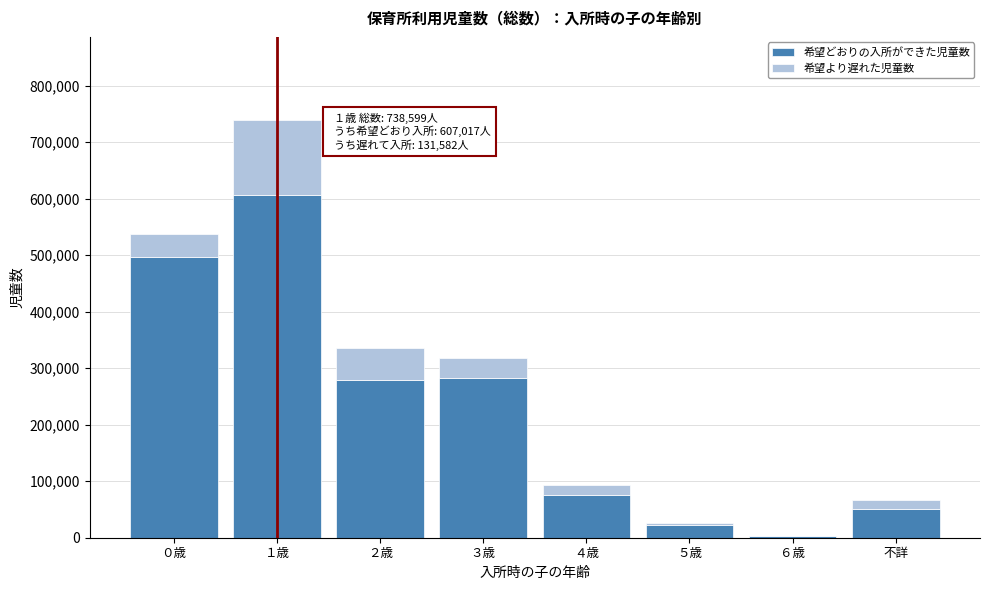

Reading right to left, transcribe the values for 希望どおりの入所ができた児童数.

不詳=51332	６歳=2673	５歳=21679	４歳=75399	３歳=283223	２歳=279337	１歳=607017	０歳=497592